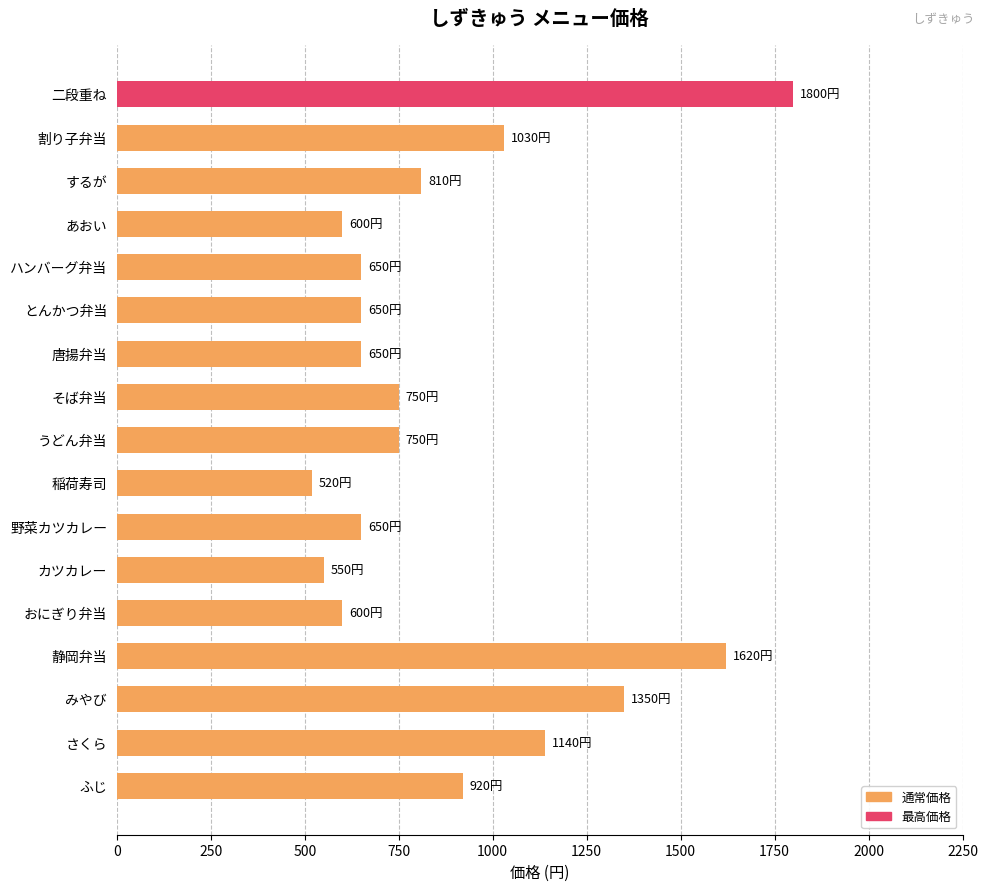

What is the difference between the values at 稲荷寿司 and そば弁当?

230